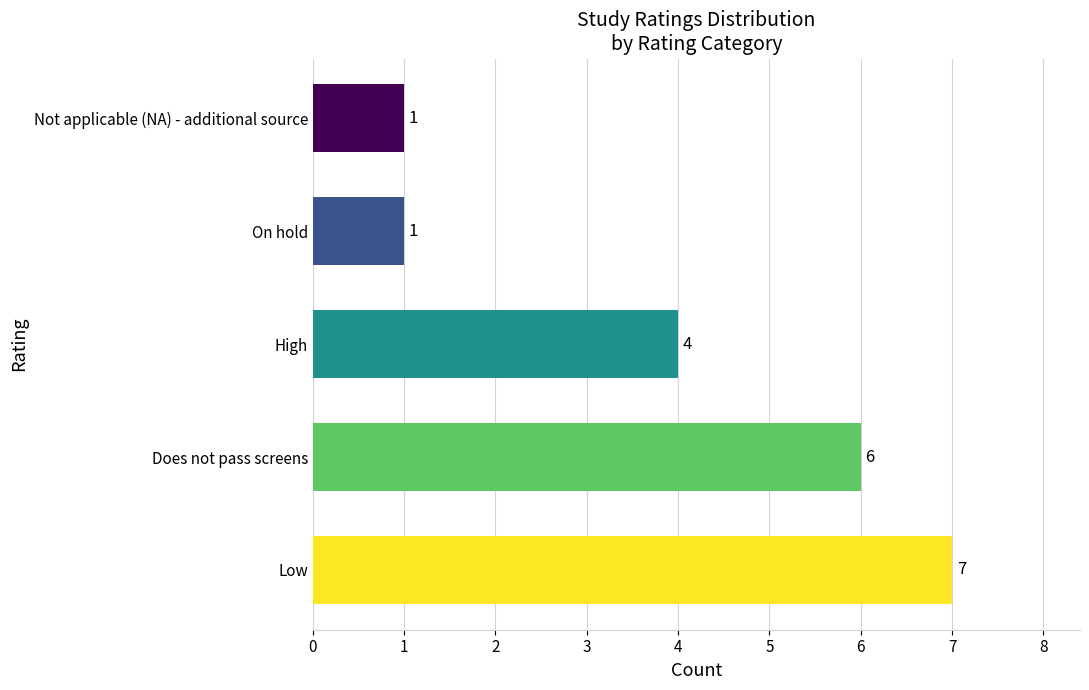

Approximately how many times larger is the value at Low compared to Not applicable (NA) - additional source?

7.0